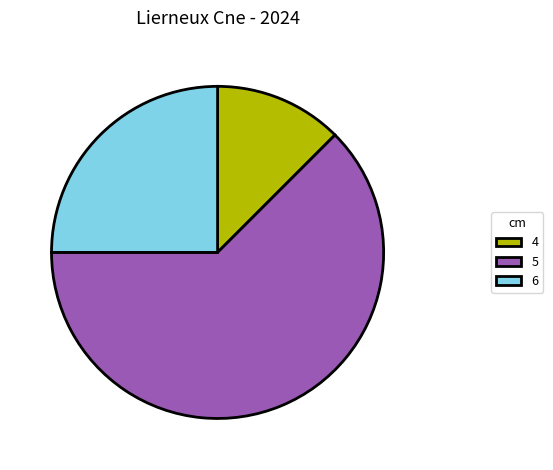

Which category has the smallest portion of the pie?

4